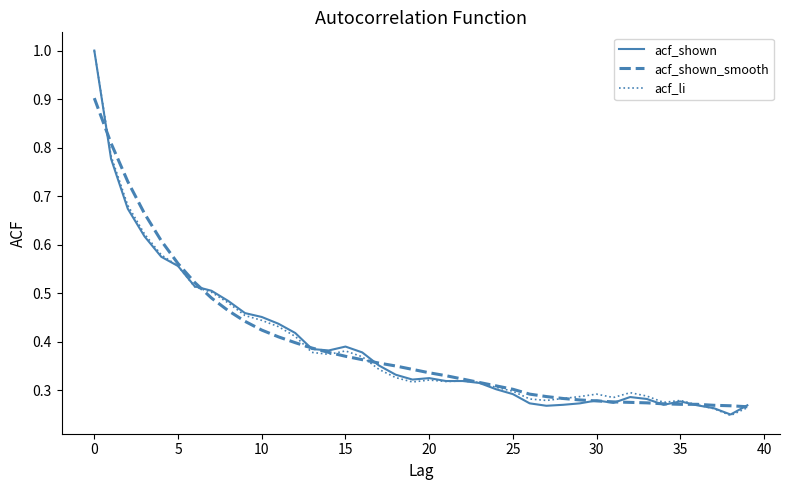

What is the highest value of the acf_li series?

1.0